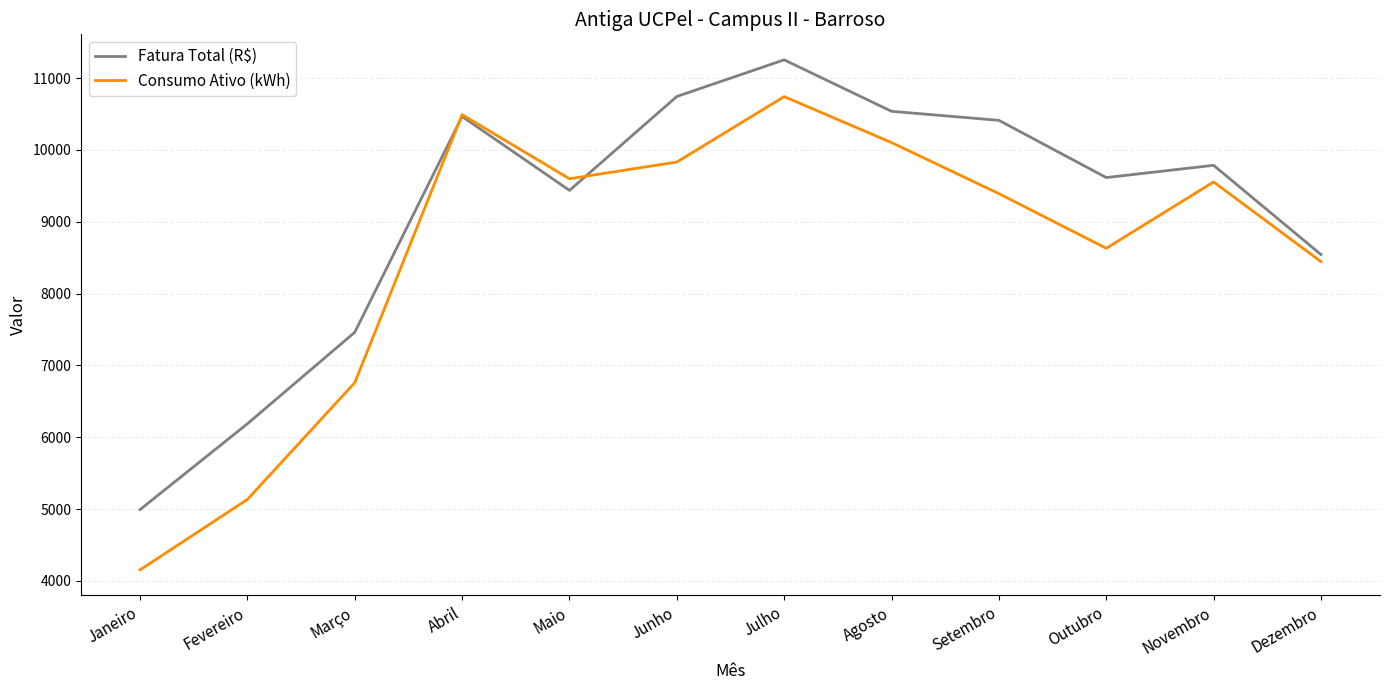

Is it true that Fatura Total (R$) equals 7461.7 at Março?

True